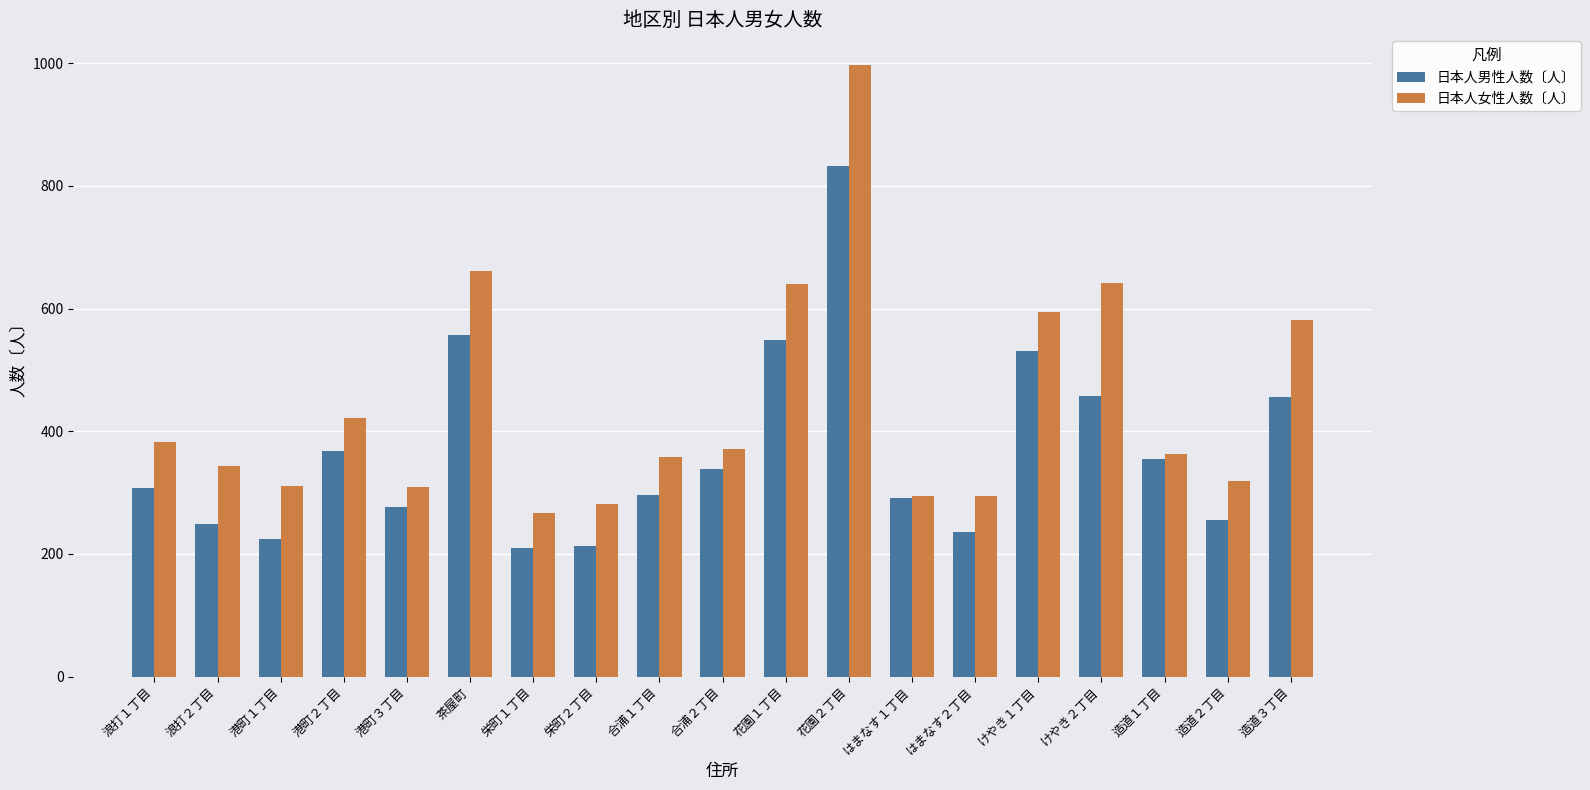

What is the value of the 日本人女性人数〔人〕 bar at the 13th from the left?

294